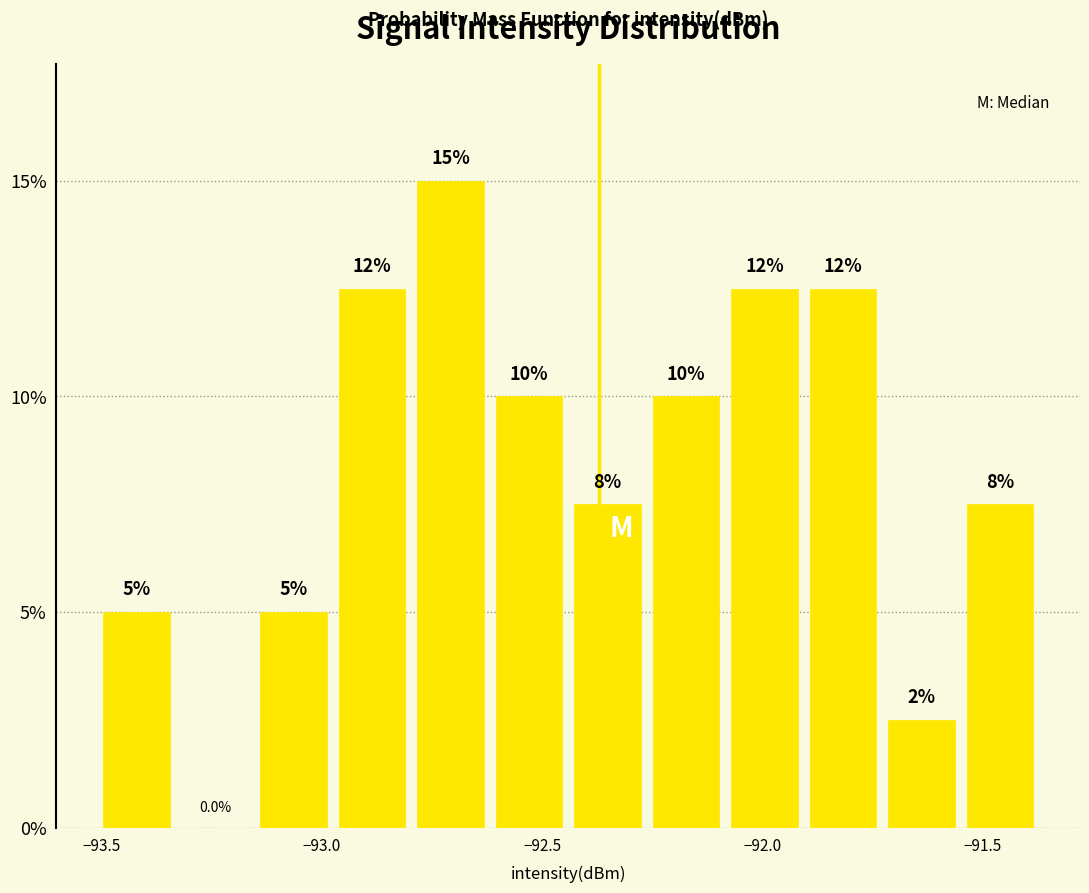

Around what value on the x-axis is the tallest bar? Give the approximate position of its centre, as read against the axis.

-92.70